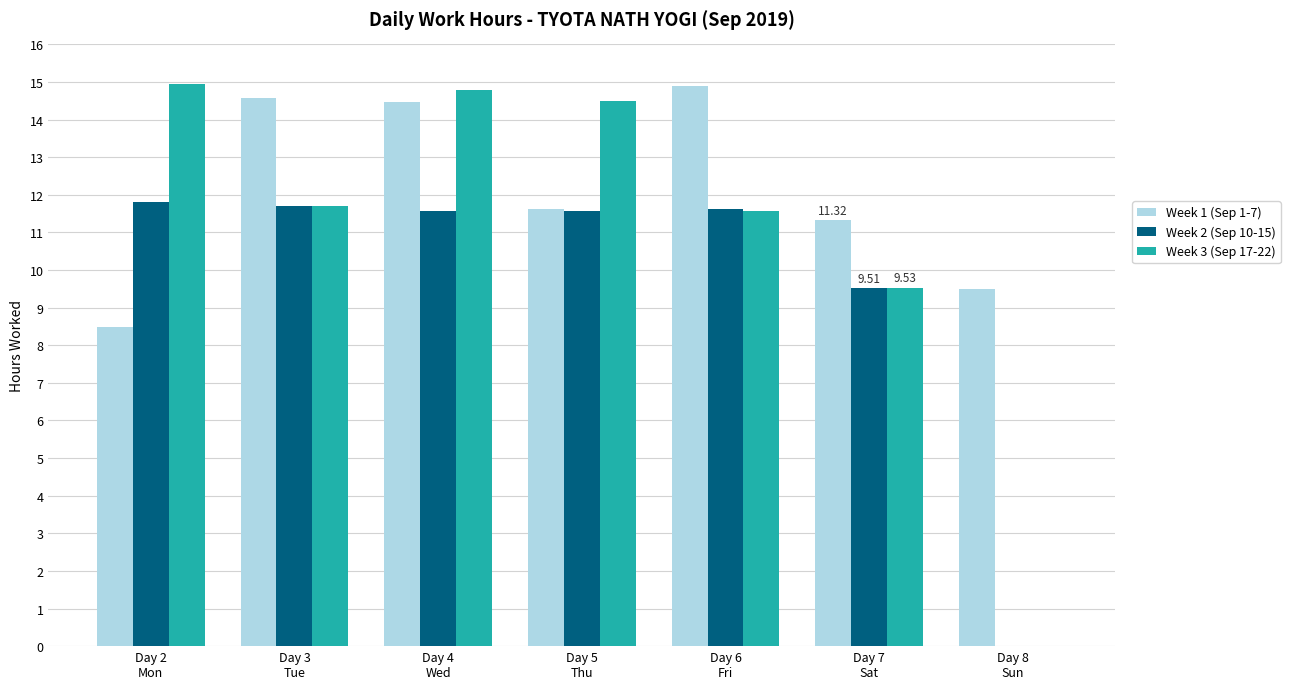

Which series has the largest total across all categories?

Week 1 (Sep 1-7)